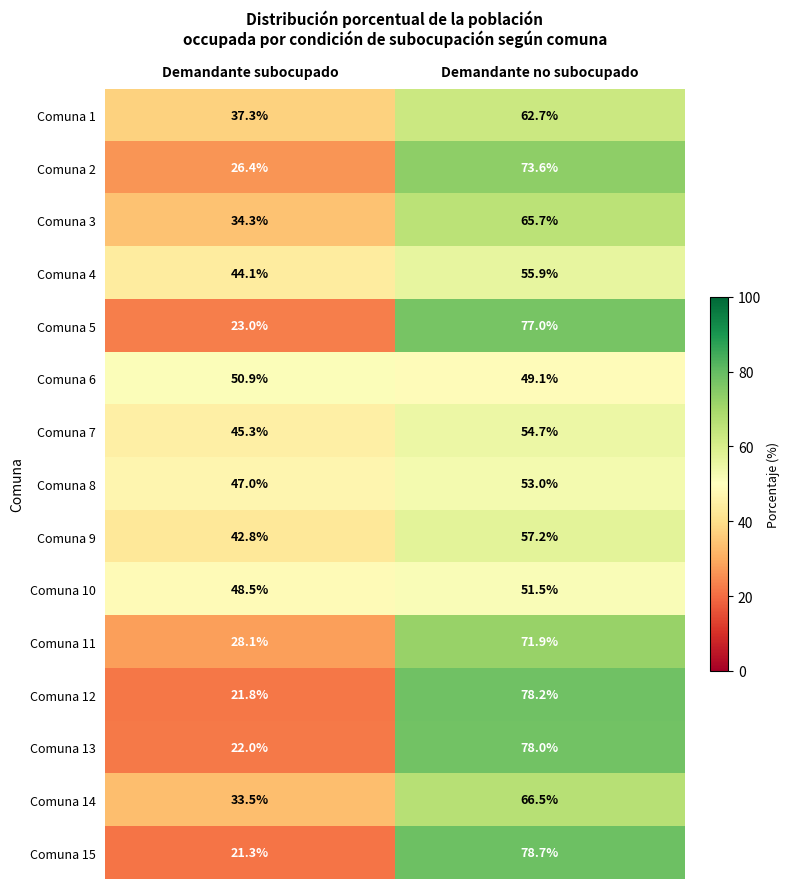

Which label corresponds to the smallest value in the chart?

Demandante subocupado